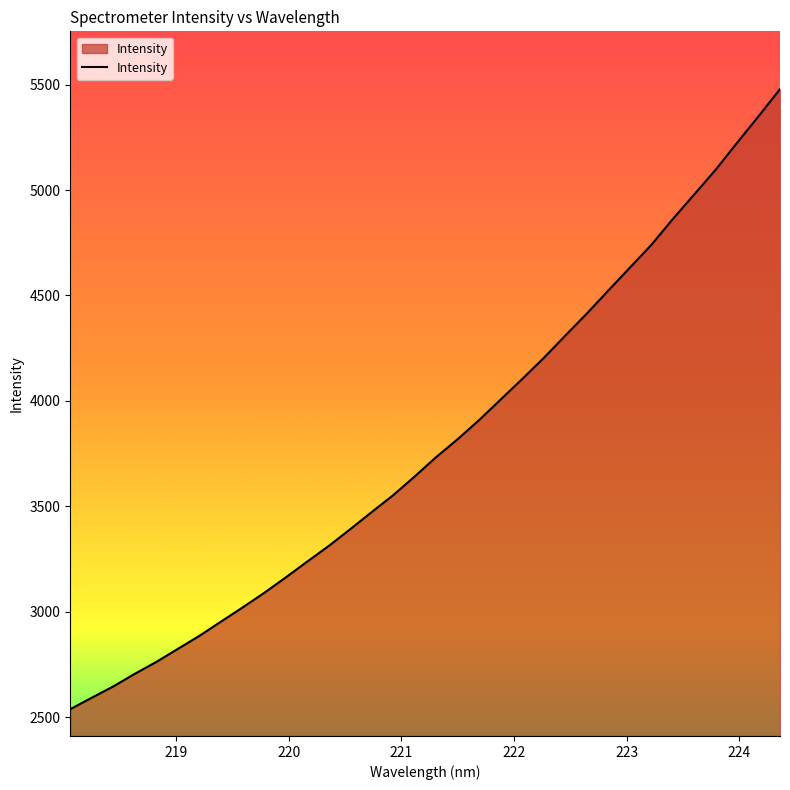

True or false: the data has more than 2 interior local peaks.

False